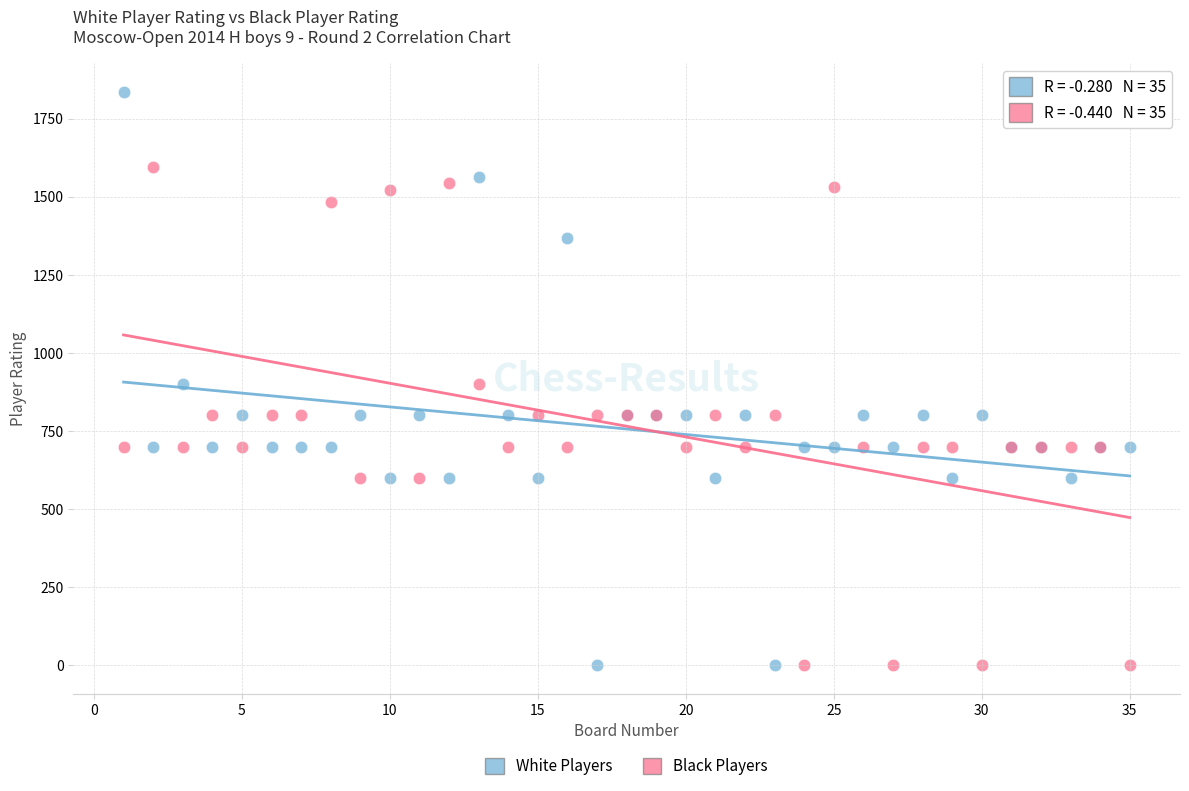

What is the X range (max minus min) for the scatter plot?

34